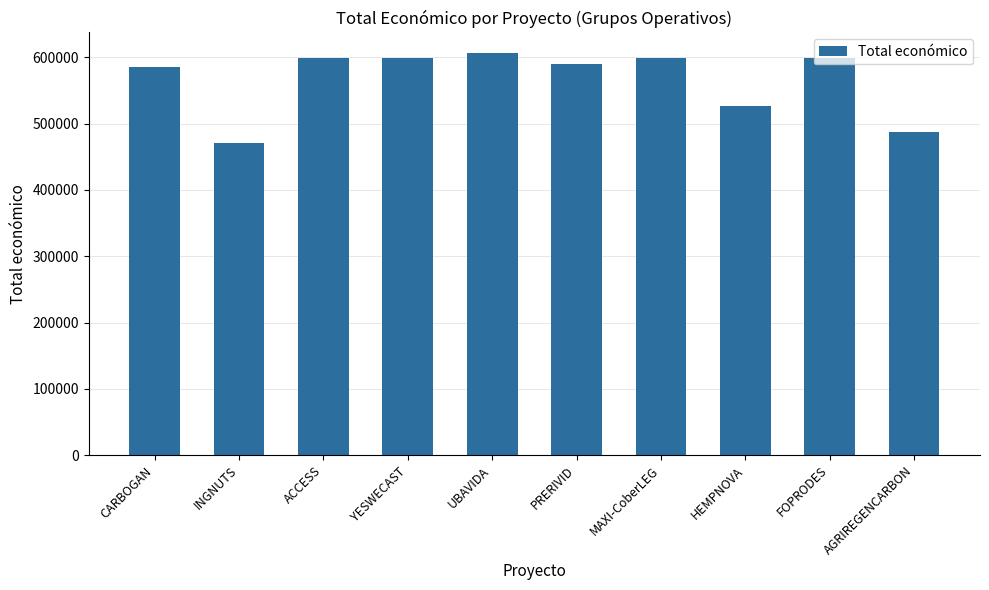

What is the minimum value shown in the chart?

470675